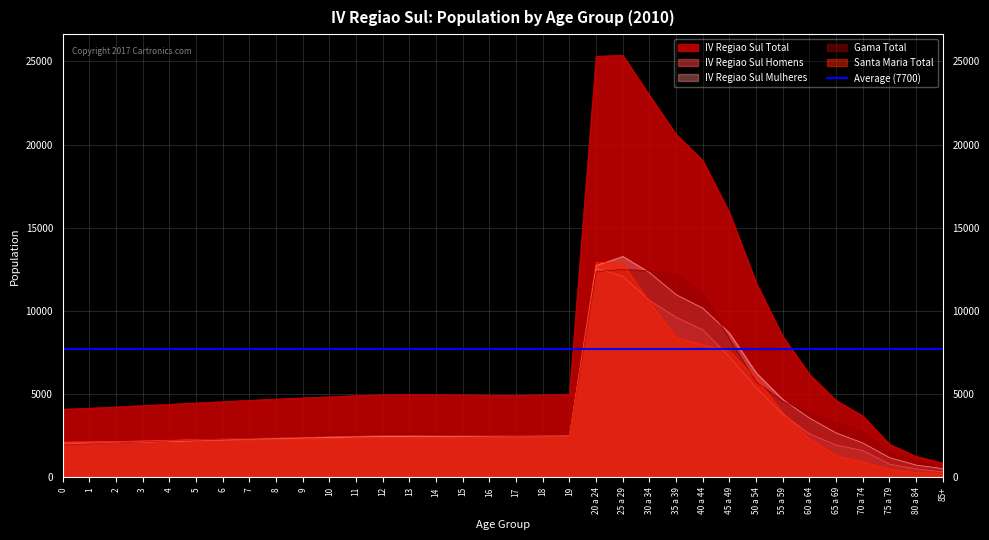

Does the chart have visible grid lines?

Yes